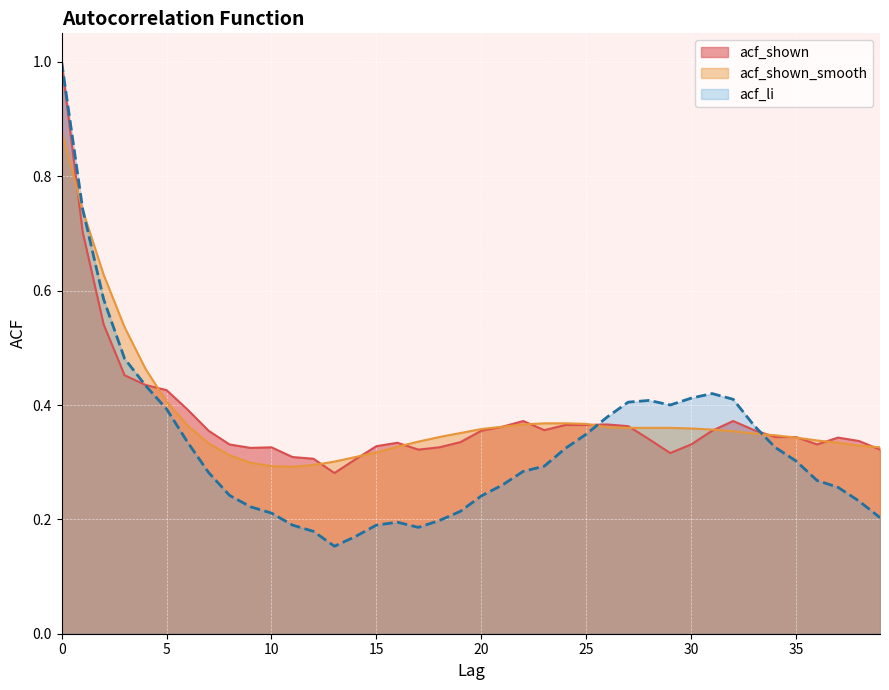

What is the total value across all series at 1?

2.2